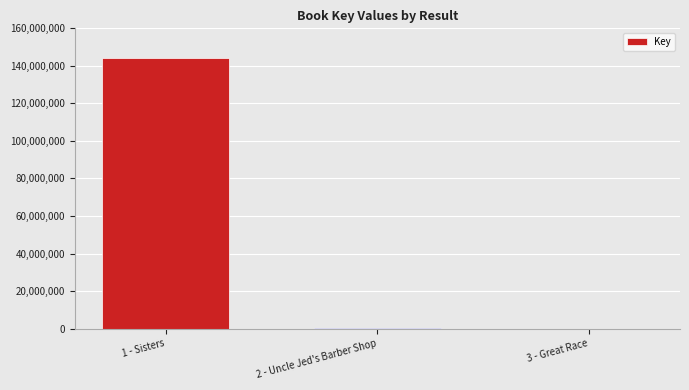

Which label corresponds to the largest value in the chart?

1 - Sisters